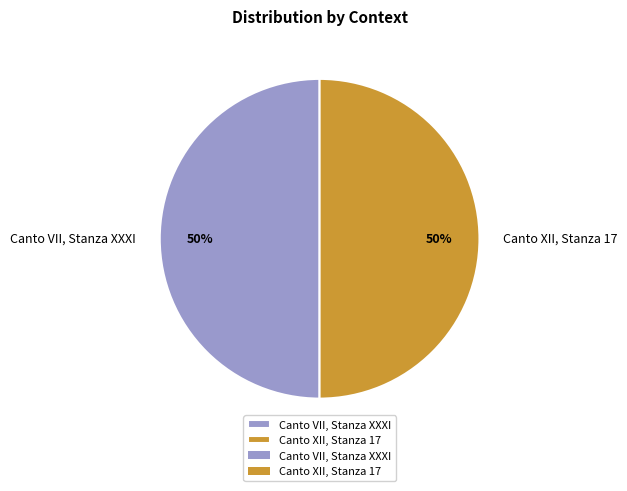

Is it true that Canto VII, Stanza XXXI is 50% of the pie?

True